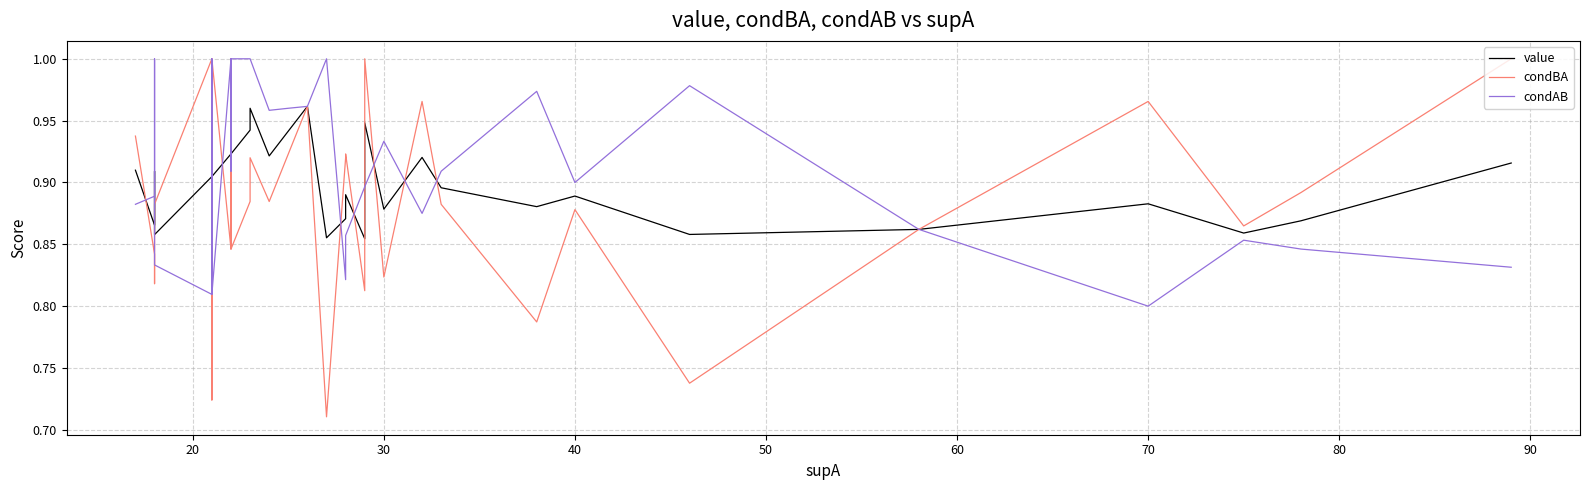

What are all the series names shown in the legend?

value, condBA, condAB